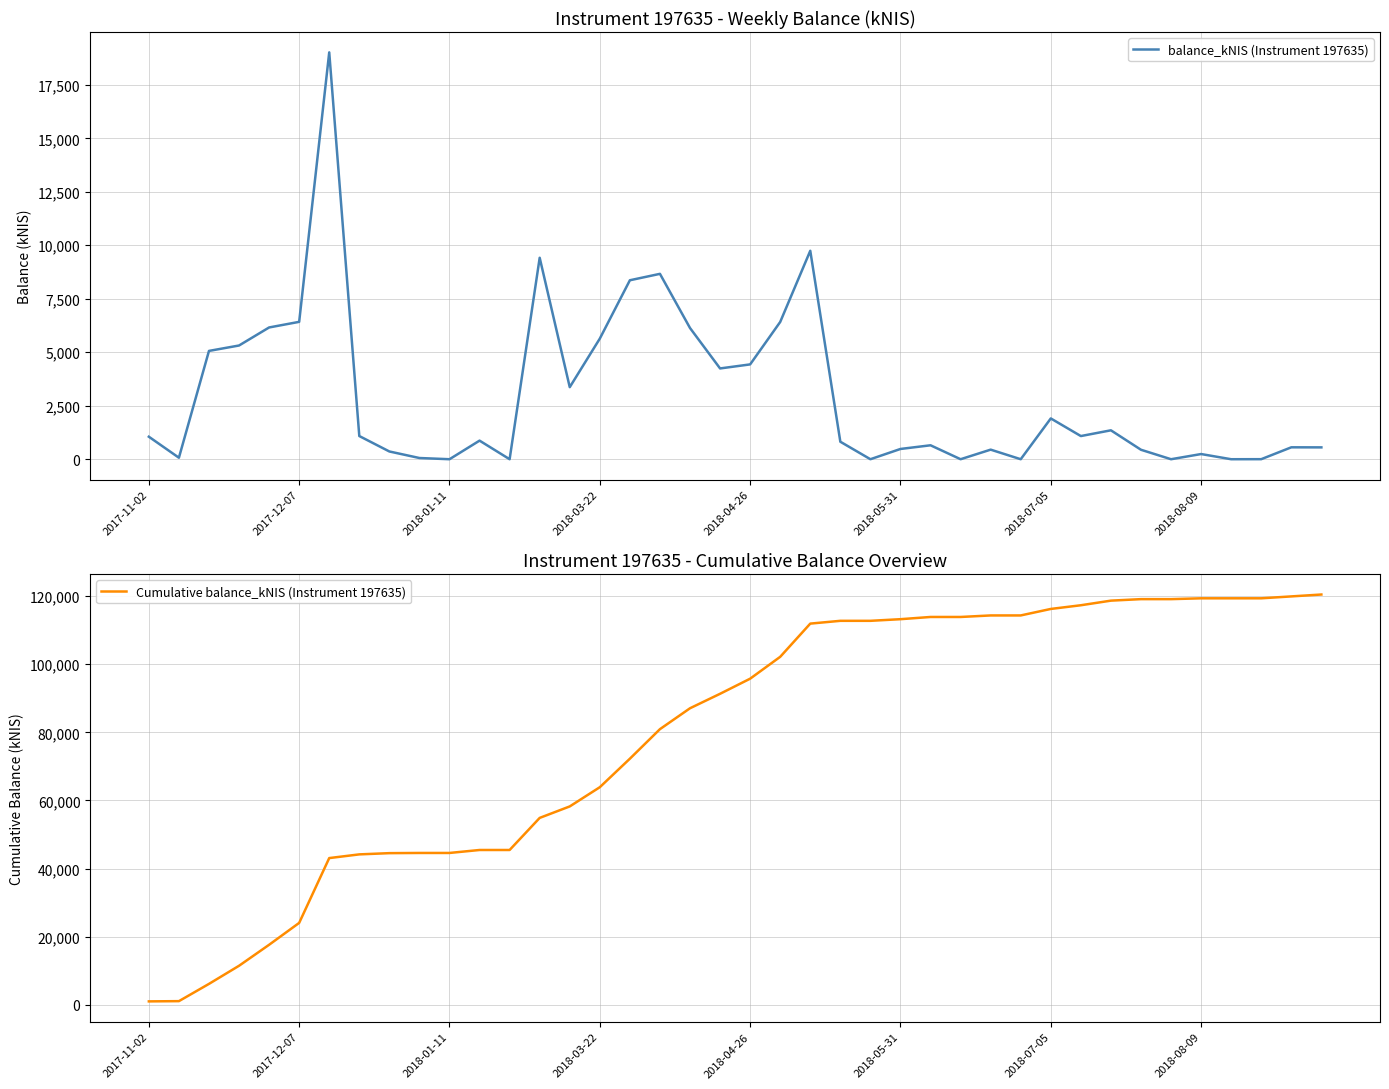

Between 26 and 29, which is larger?

26